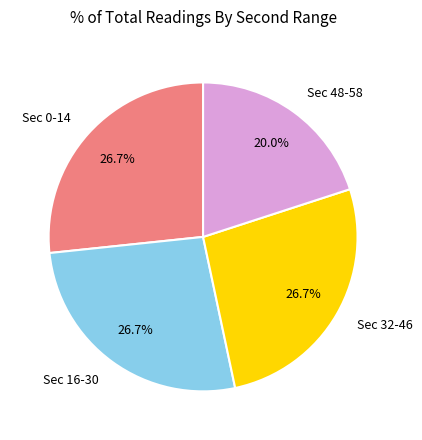

To the nearest percent, what is the difference between the largest and smallest slice percentages?

7%